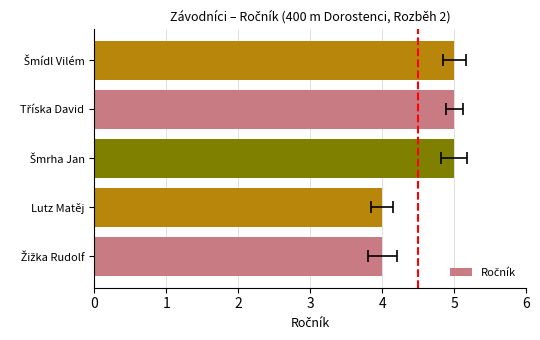

Does the chart contain stacked bars?

No